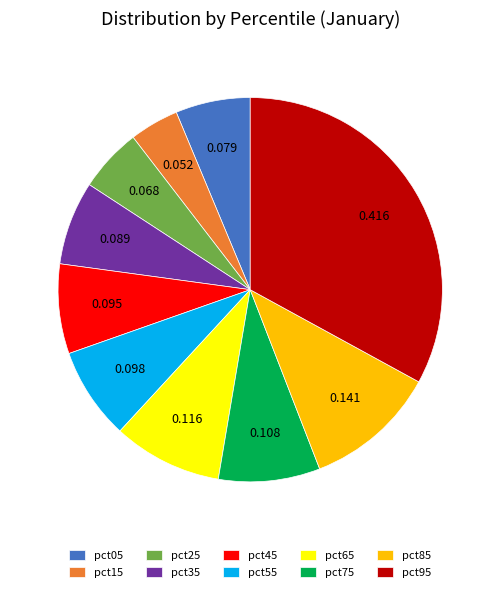

Does pct95 account for over 50% of the chart?

No